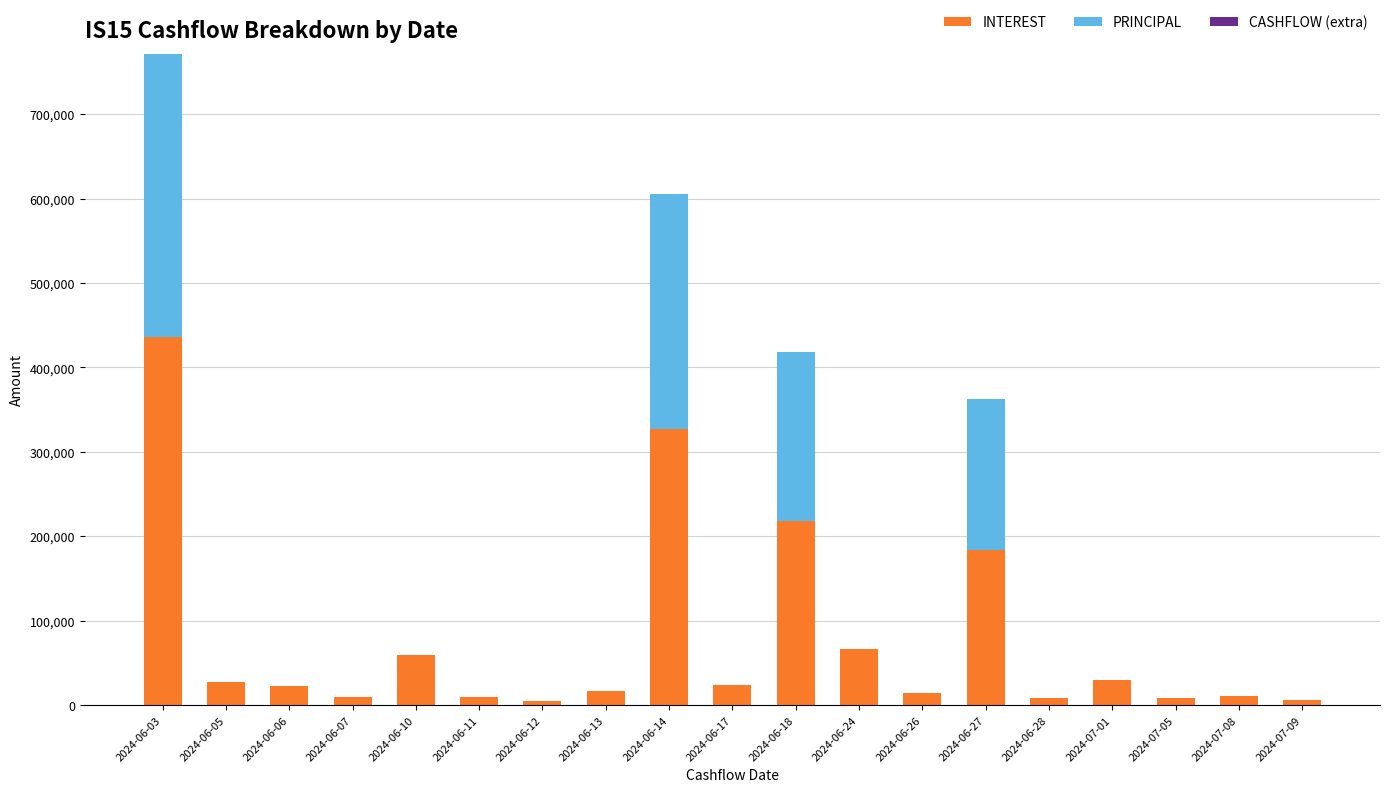

What is the total value across all series at 2024-06-14?

605428.2